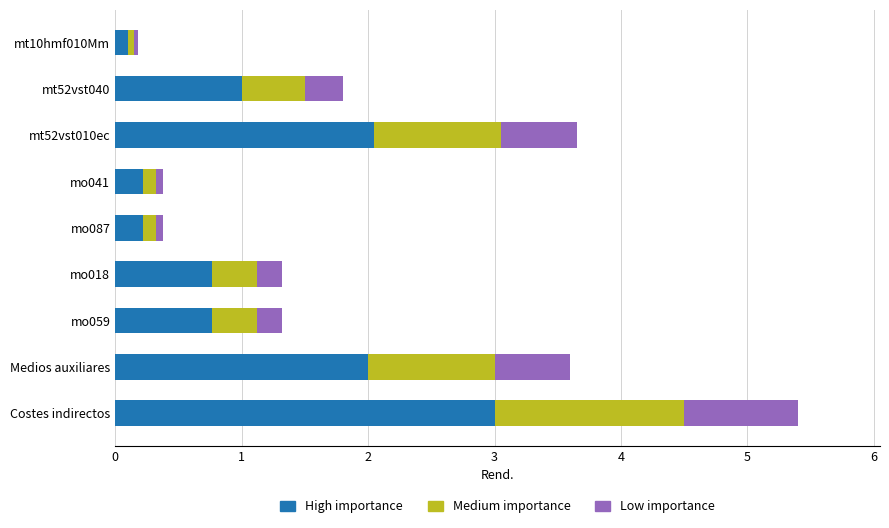

At which label does High importance reach its peak?

Costes indirectos